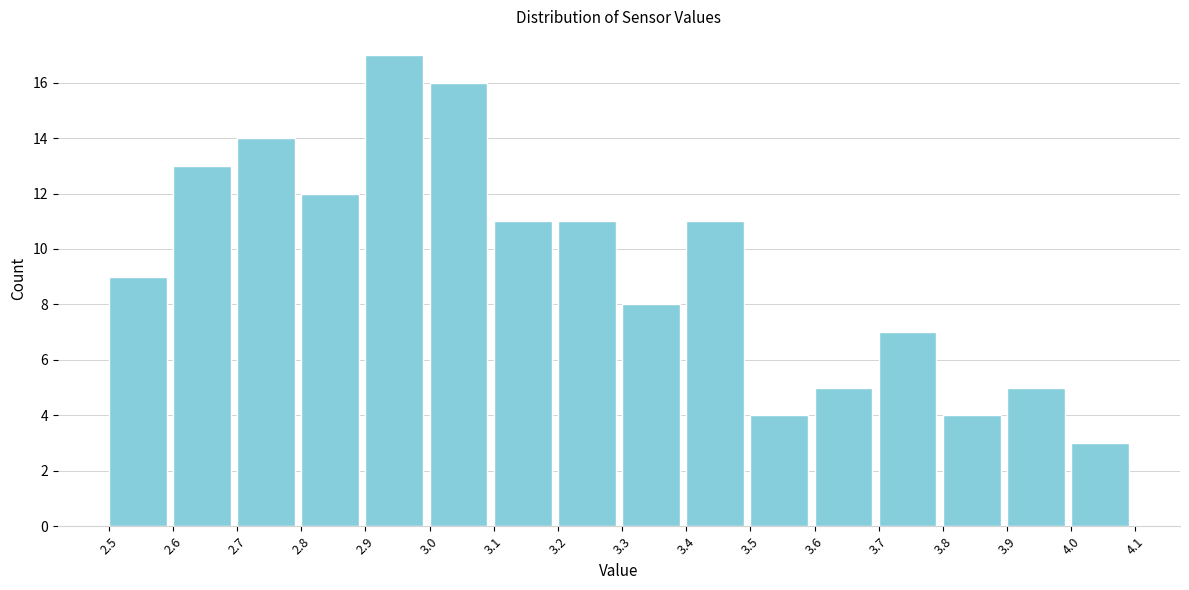

What is the height of the bar covering 4.0 to 4.1 on the x-axis? The values are not printed on the chart, so give them approximately, as read against the axis.

3